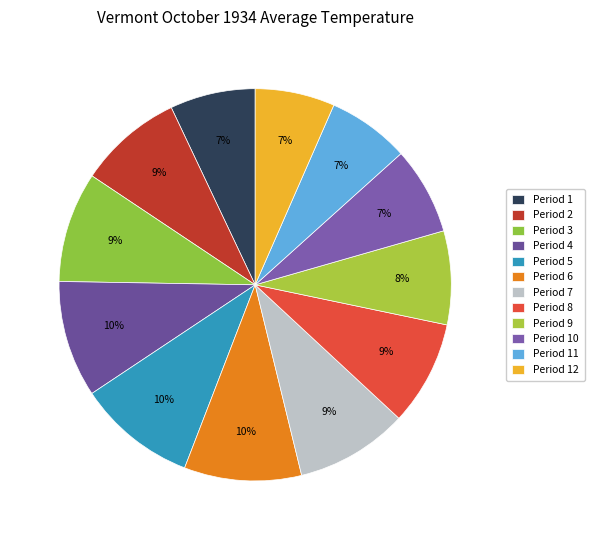

How many slices are in this pie chart?

12